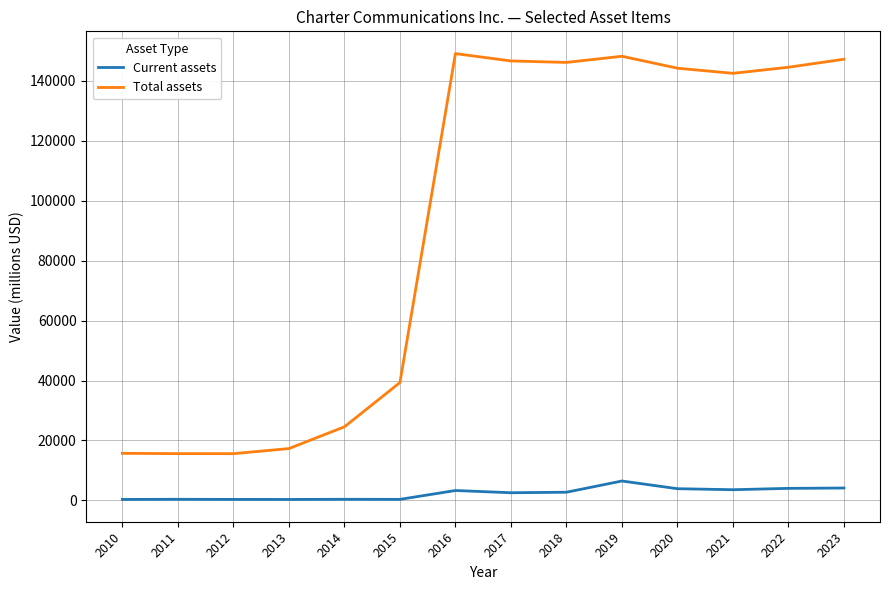

Is it true that Total assets equals 213803 at 2020?

False